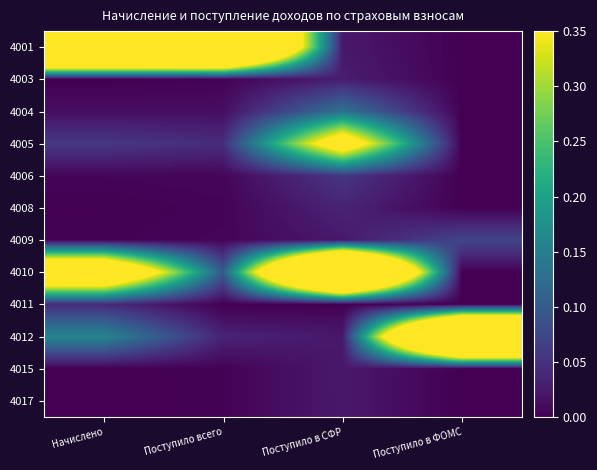

Count the number of data series in this chart.

12